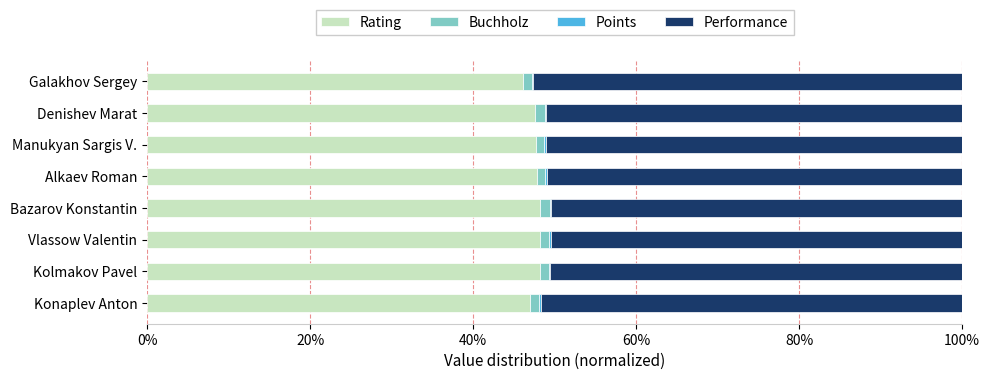

True or false: Rating has a value of 68.5 at Konaplev Anton.

False